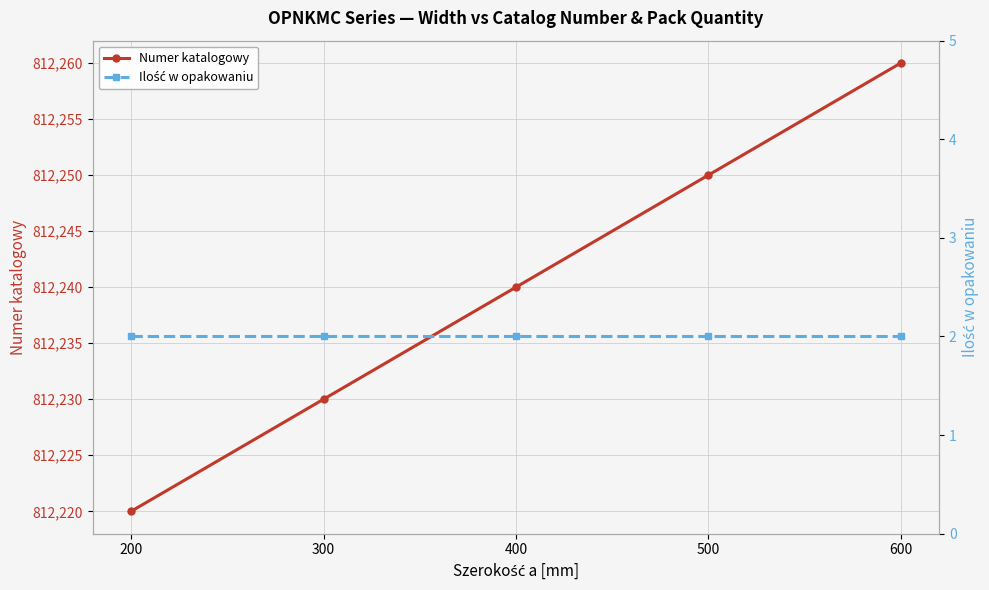

True or false: Numer katalogowy has a value of 812240 at 400.

True